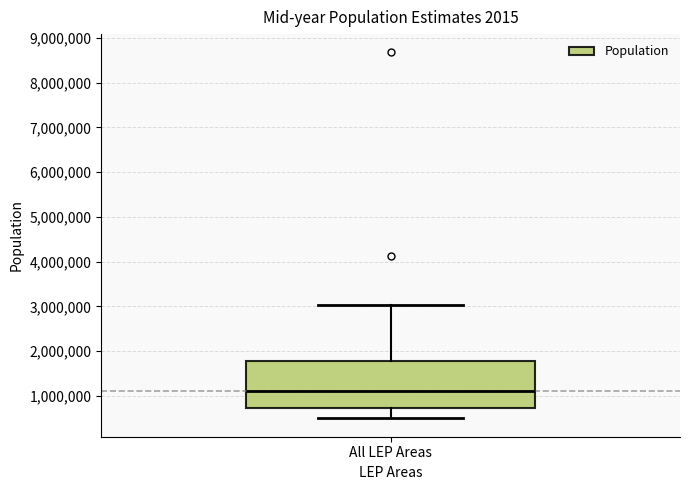

Where is the upper edge of the box for All LEP Areas on the y-axis? The values are not printed on the chart, so give them approximately, as read against the axis.

1800000